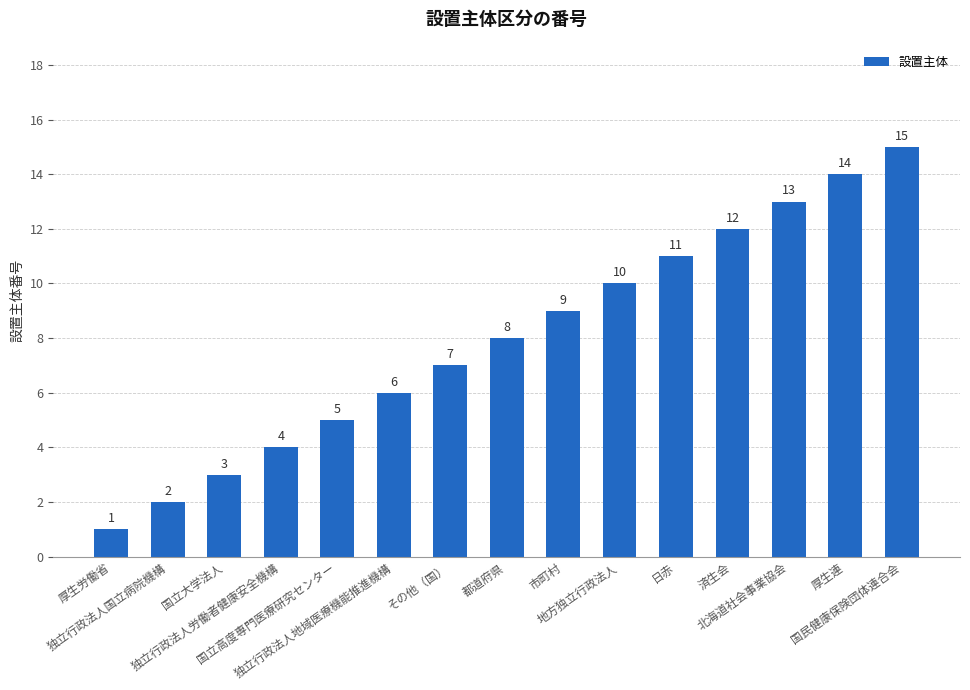

The chart shows a value of 3 at 国立大学法人. True or false?

True